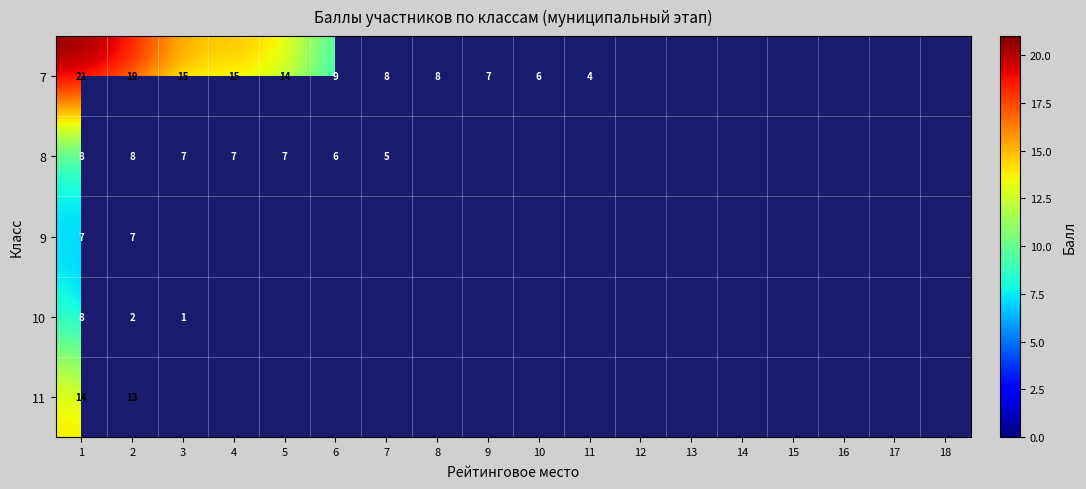

The 10 series shows 2 at 2. True or false?

True